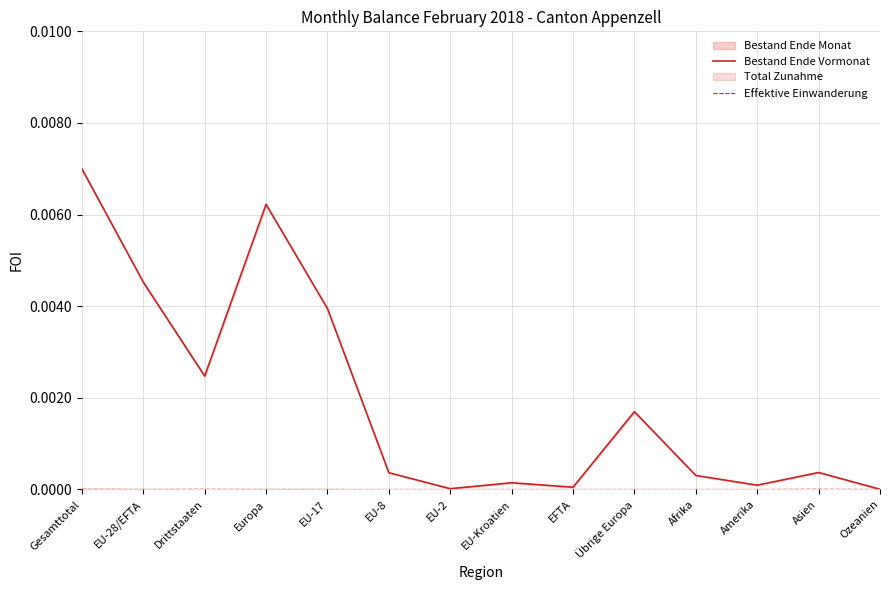

At EFTA, list the series in order from smallest to largest.

Effektive Einwanderung, Bestand Ende Vormonat